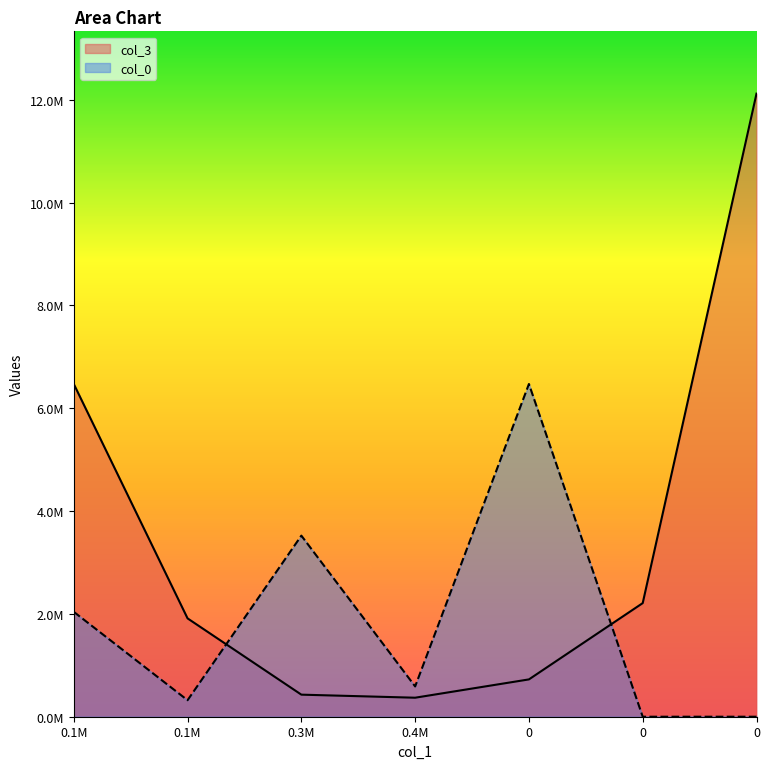

Reading left to right, list all the values displayed in this chart.

col_3: 6472570.2	1912974.2	429296.5	369819.0	726000.0	2210195.9	12120855.9
col_0: 2040164.4	320917.9	3522523.7	588964.2	6472570.2	0.0	0.0